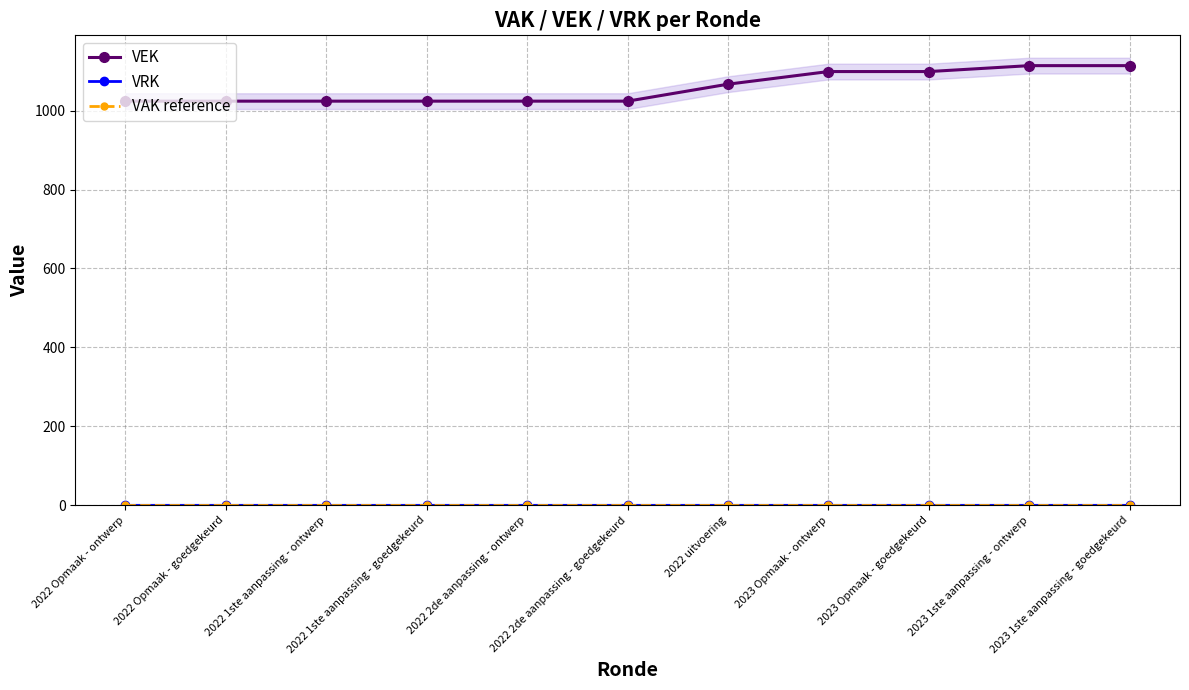

Does the chart display data point markers on the line(s)?

Yes